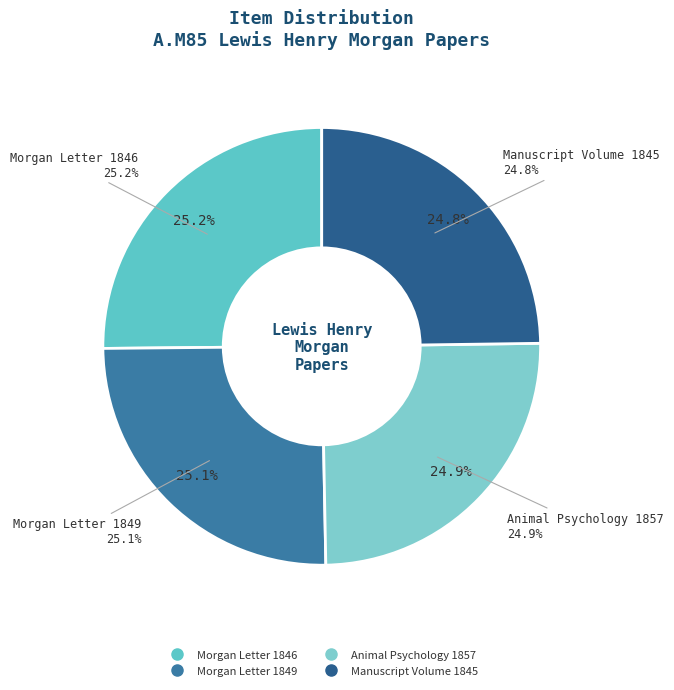

To the nearest percent, what is the average slice percentage?

25%